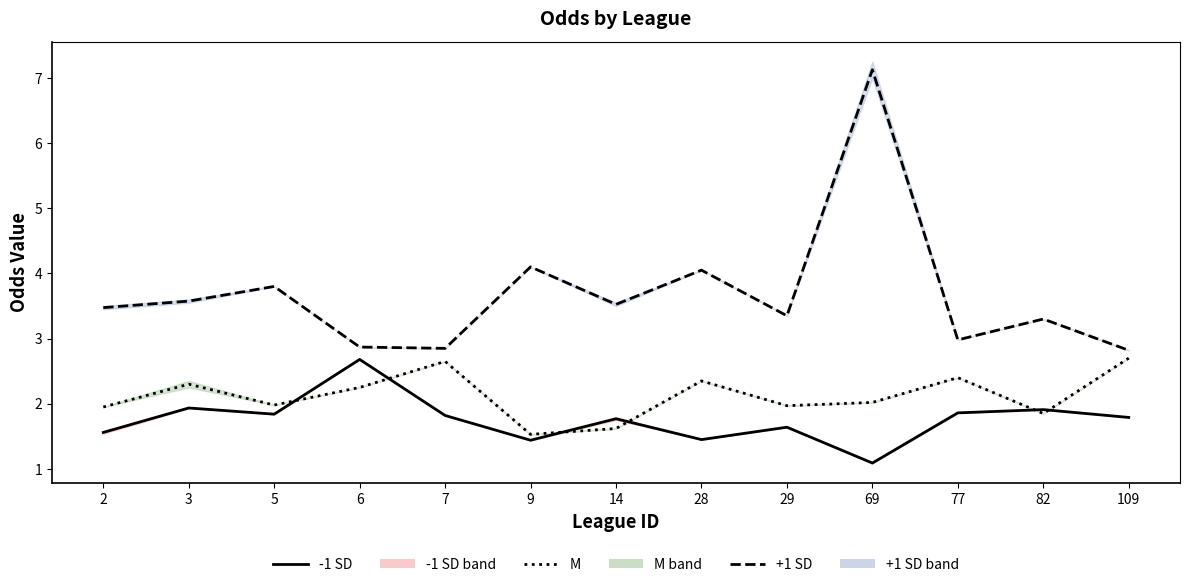

Reading left to right, list all the values displayed in this chart.

first_home: 1.6	1.9	1.8	2.7	1.8	1.4	1.8	1.4	1.6	1.1	1.9	1.9	1.8
first_high: 1.9	2.3	2.0	2.2	2.6	1.5	1.6	2.4	2.0	2.0	2.4	1.9	2.7
first_draw: 3.5	3.6	3.8	2.9	2.9	4.1	3.5	4.0	3.4	7.1	3.0	3.3	2.8